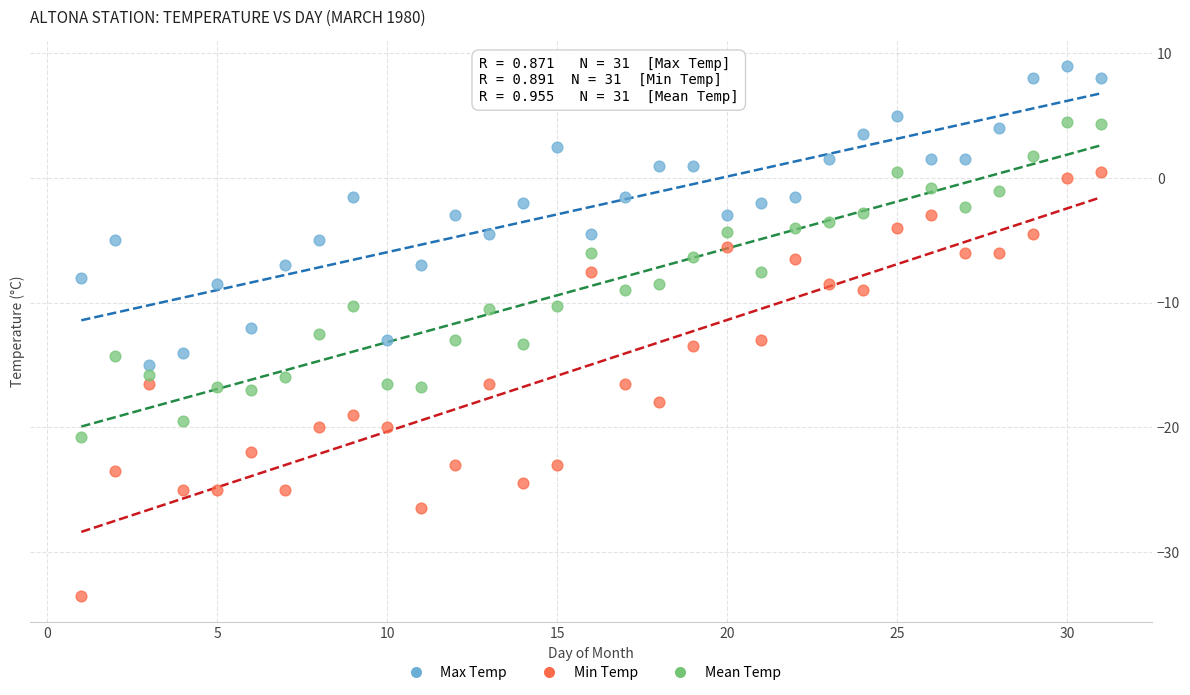

Across all data points, what is the range of Y values (max minus min)?

42.5